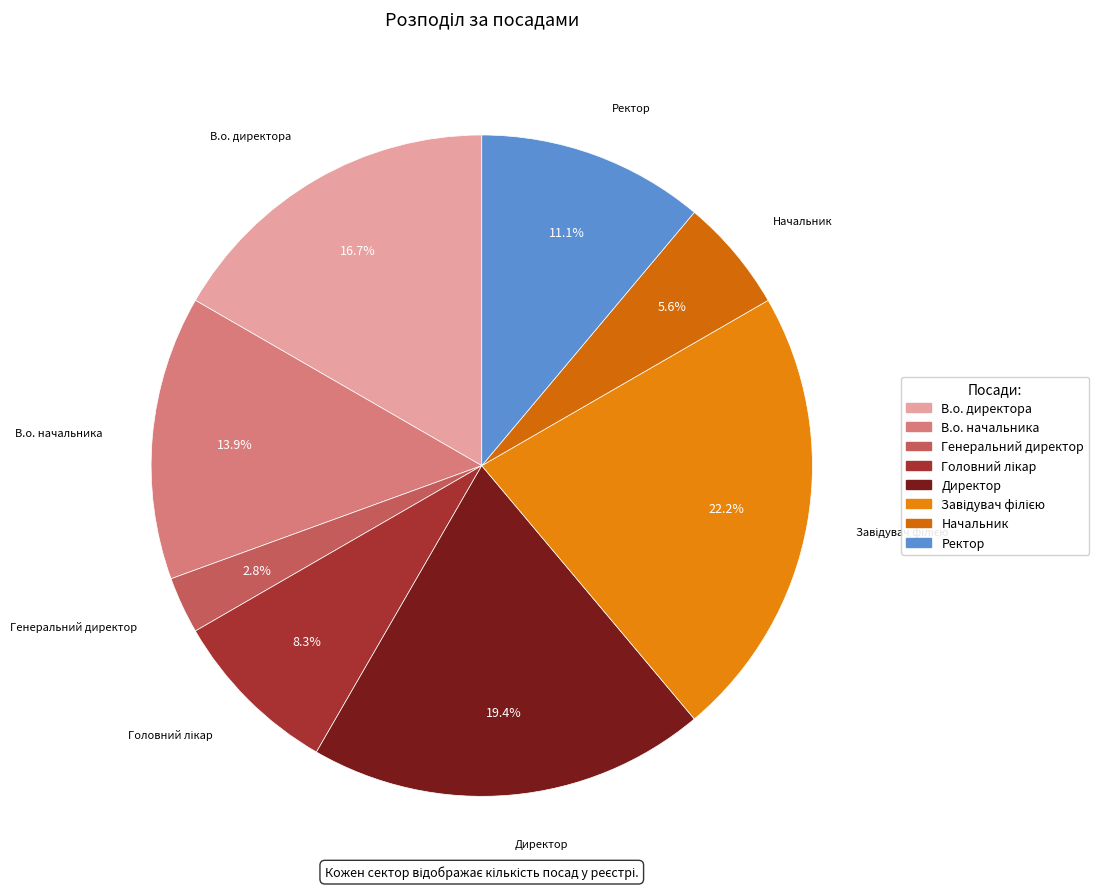

Is there any slice that represents more than half of the pie?

No